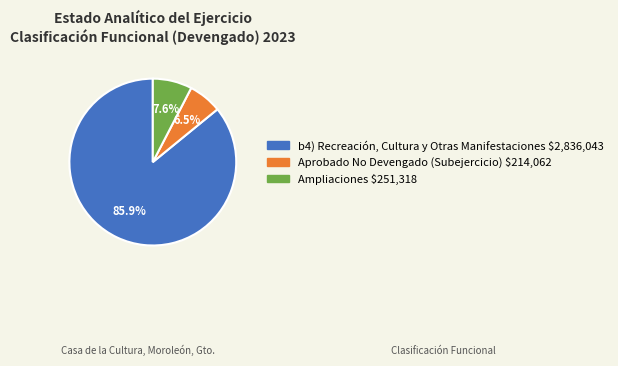

Count the number of slices in the pie.

3